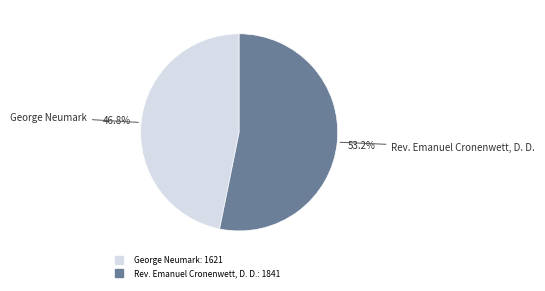

Is it true that George Neumark is 38% of the pie?

False